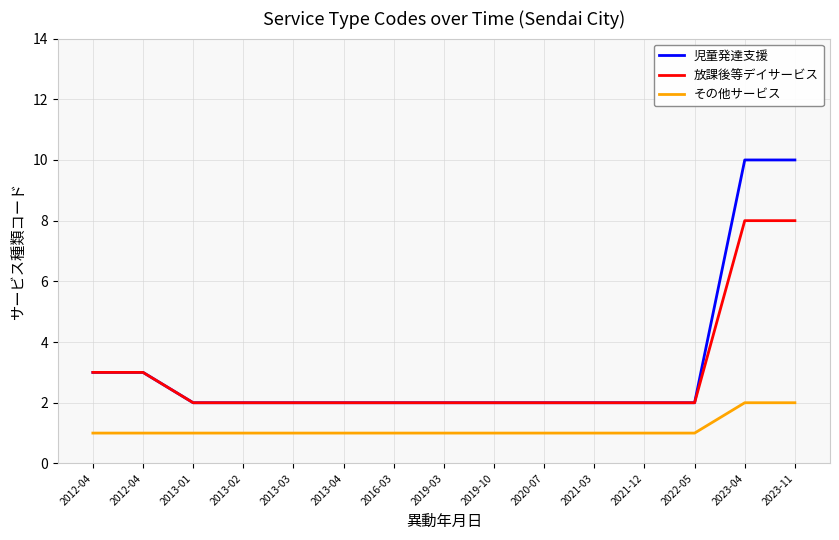

True or false: 児童発達支援 and 放課後等デイサービス intersect in this chart.

False